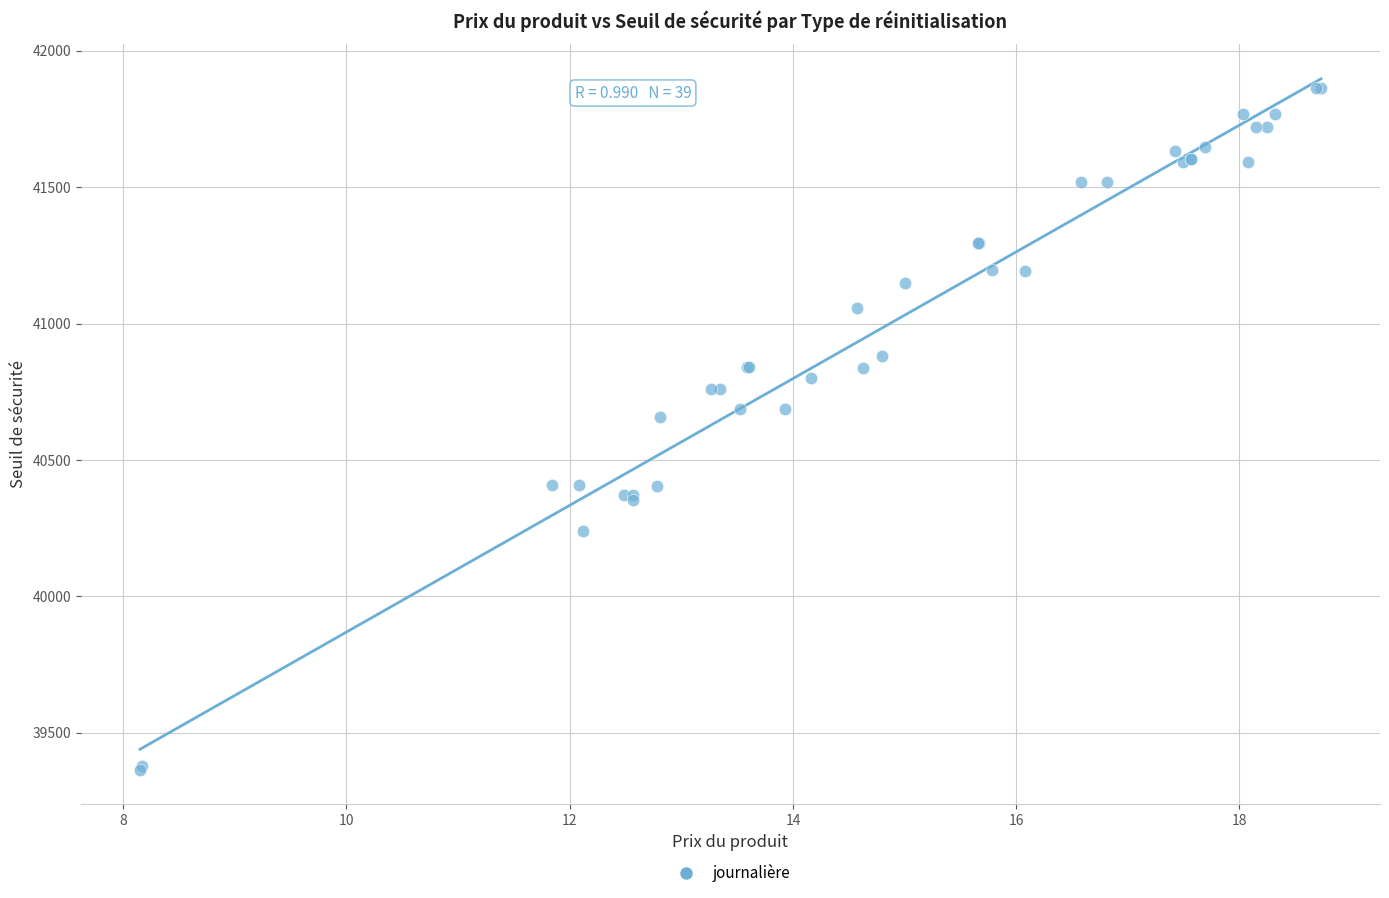

What Y value in the scatter plot is closest to 40613?

40657.3